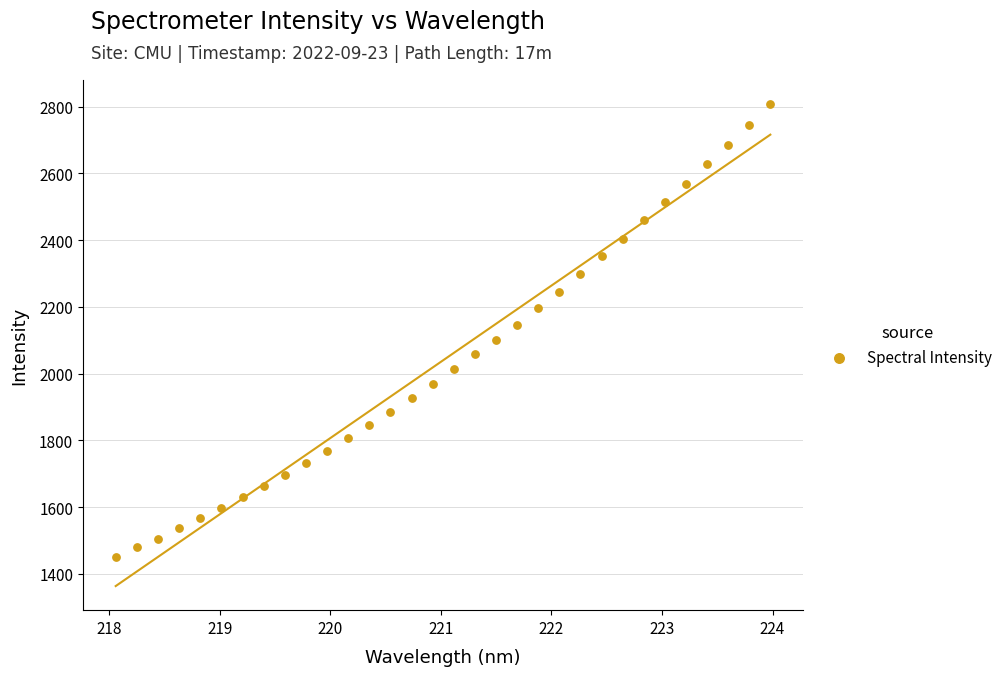

What is the range of X values (max minus min)?

5.9